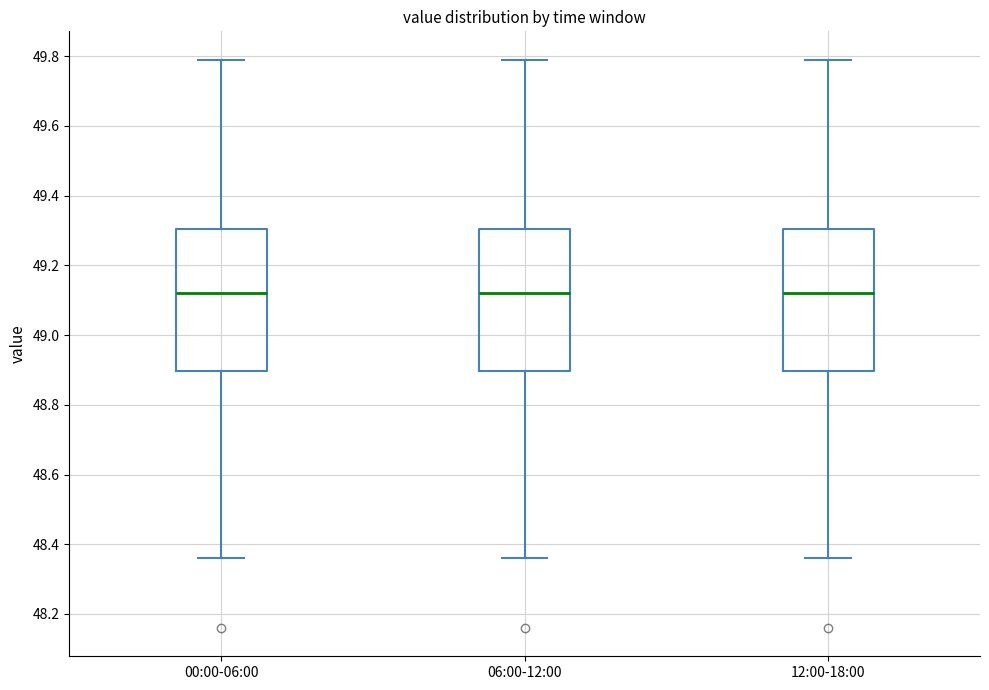

Where does the lower whisker of the box for 12:00-18:00 end on the y-axis? The values are not printed on the chart, so give them approximately, as read against the axis.

48.36